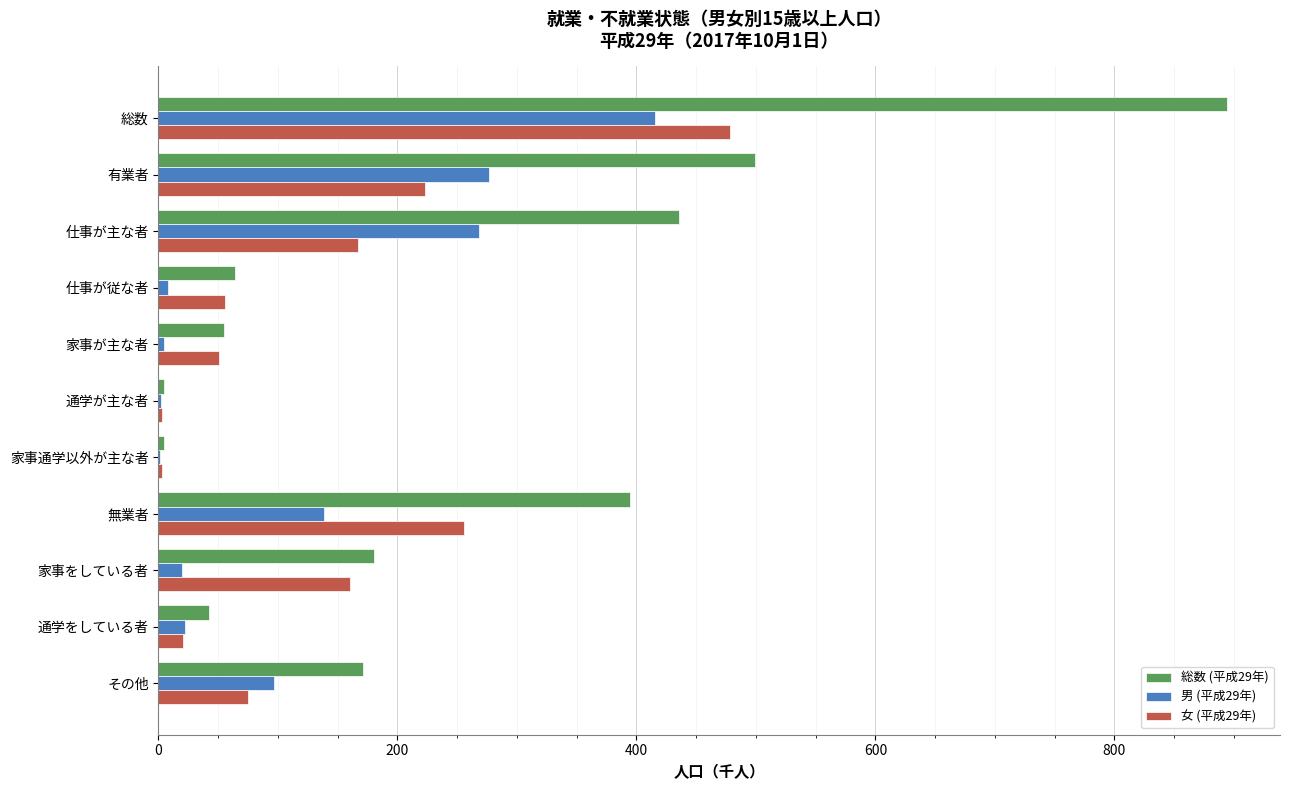

At which category is the sum across all series the highest?

総数